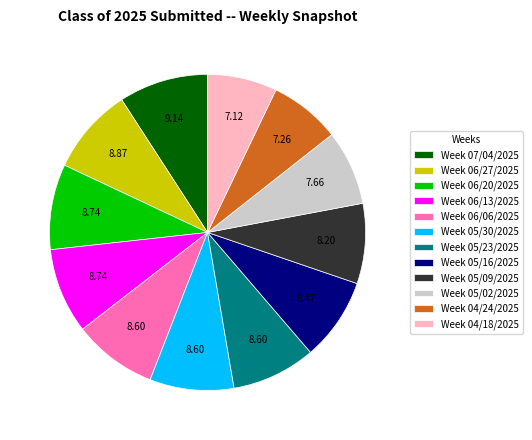

Combined, do Week 05/23/2025 and Week 05/09/2025 account for over 50%?

No